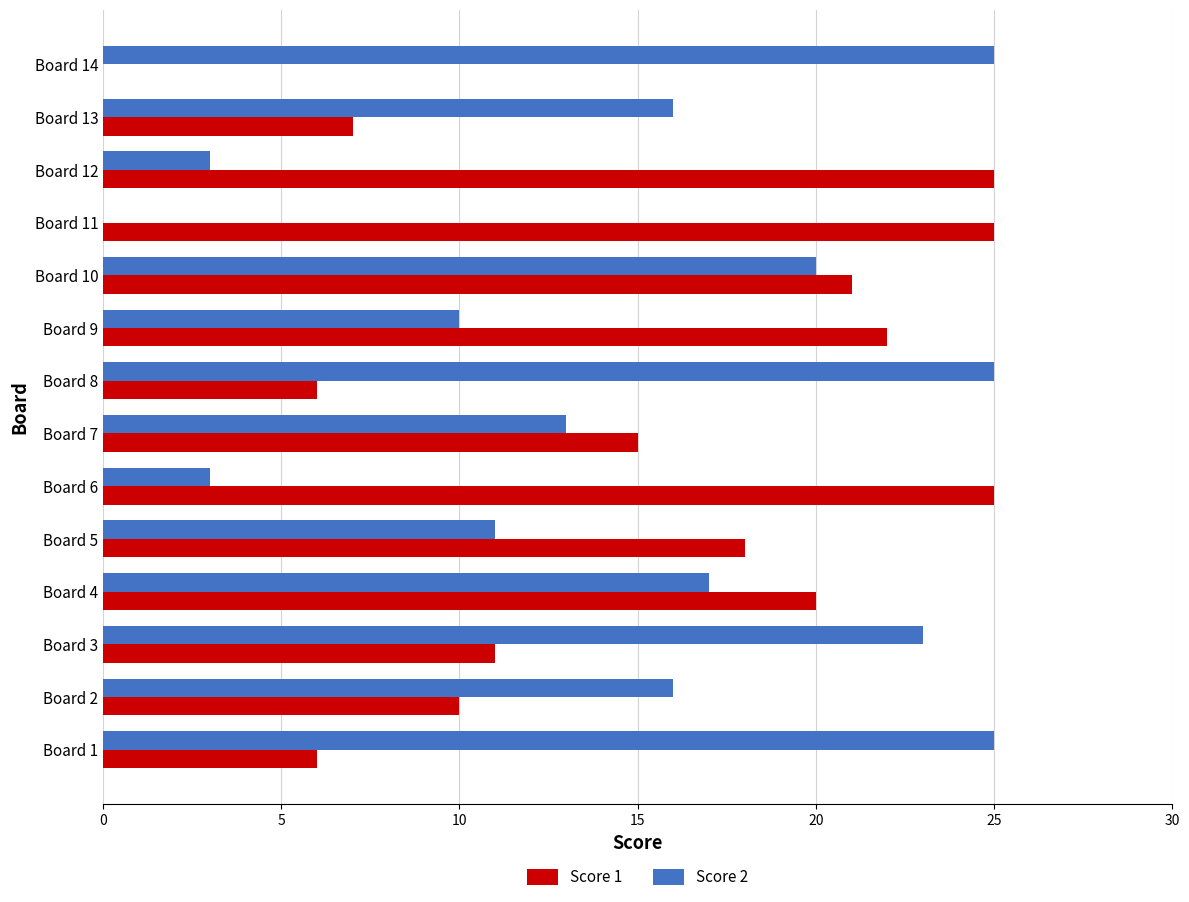

Which series changed the most between Board 6 and Board 14?

Score 1